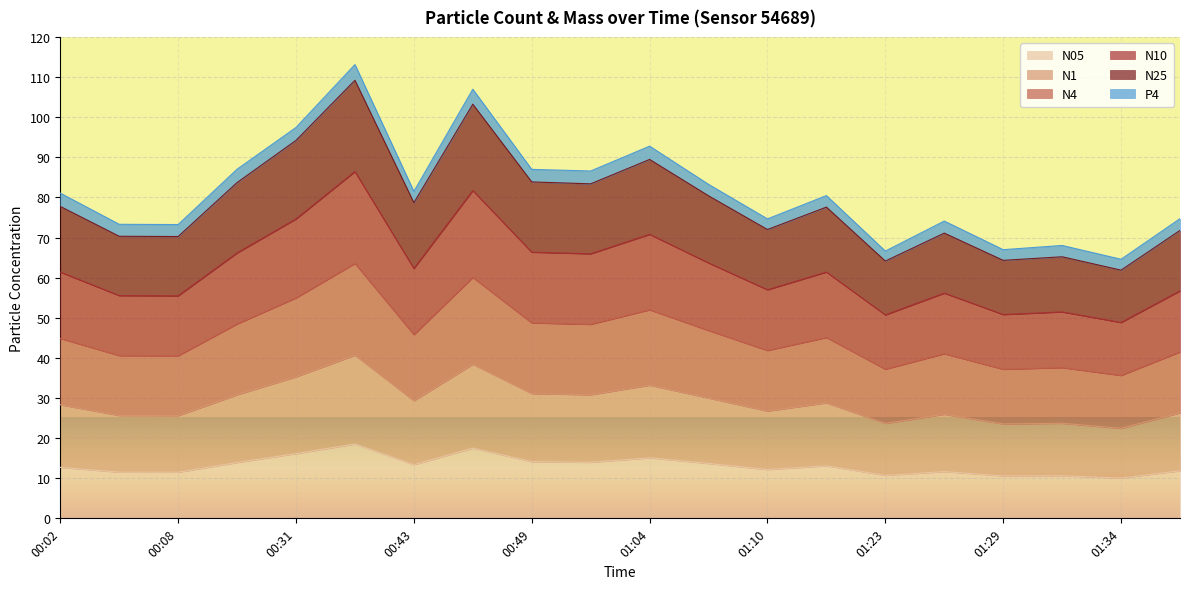

List the labels in order of N25 value, smallest first.

01:34, 01:23, 01:29, 01:32, 00:08, 00:05, 01:26, 01:37, 01:10, 00:02, 01:16, 00:43, 01:07, 00:52, 00:16, 00:49, 01:04, 00:31, 00:46, 00:41